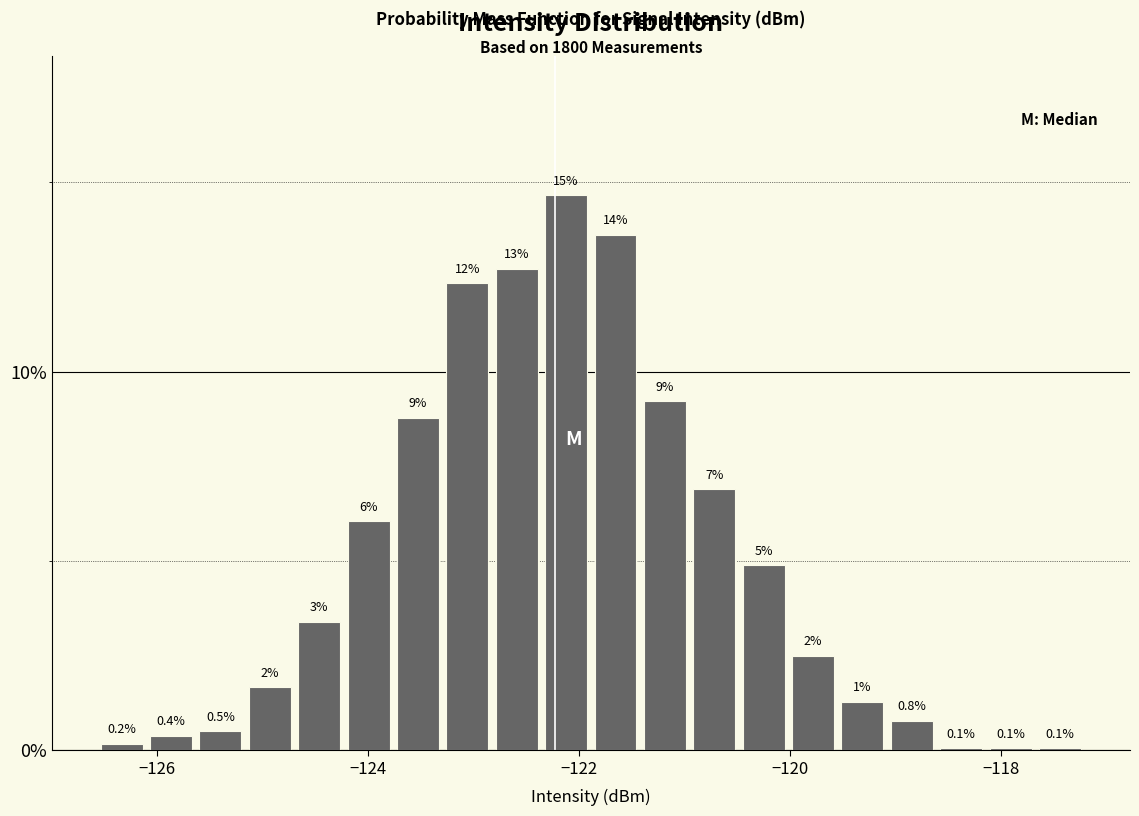

Read against the x-axis, roughly where is the centre of the tallest bar?

-122.2